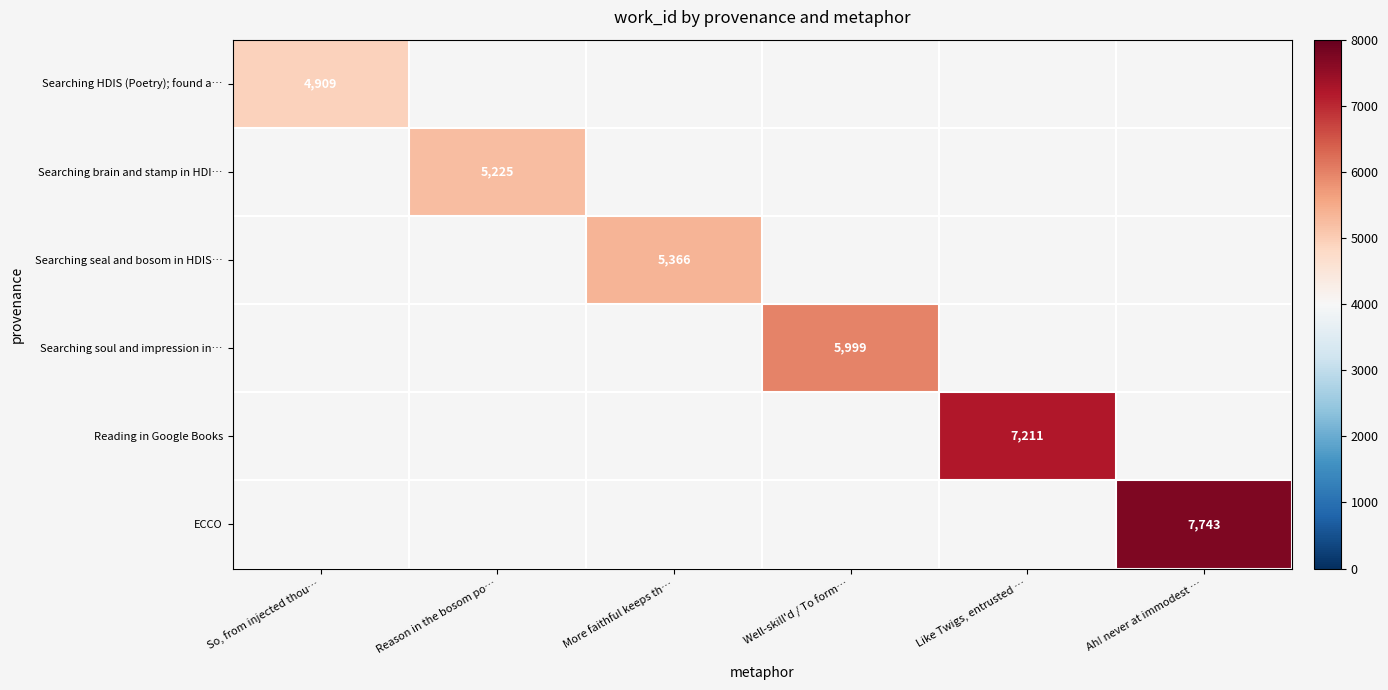

At which category is the sum across all series the highest?

Ah! never at immodest …